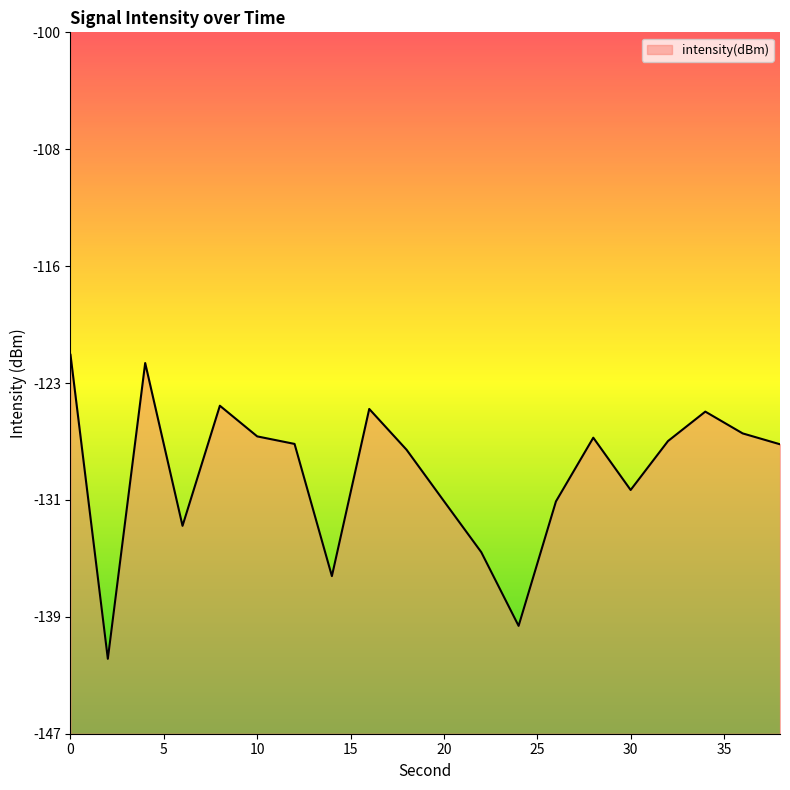

Rank the categories by value from highest to lowest.

0, 4, 8, 16, 34, 36, 10, 28, 32, 12, 38, 18, 30, 20, 26, 6, 22, 14, 24, 2